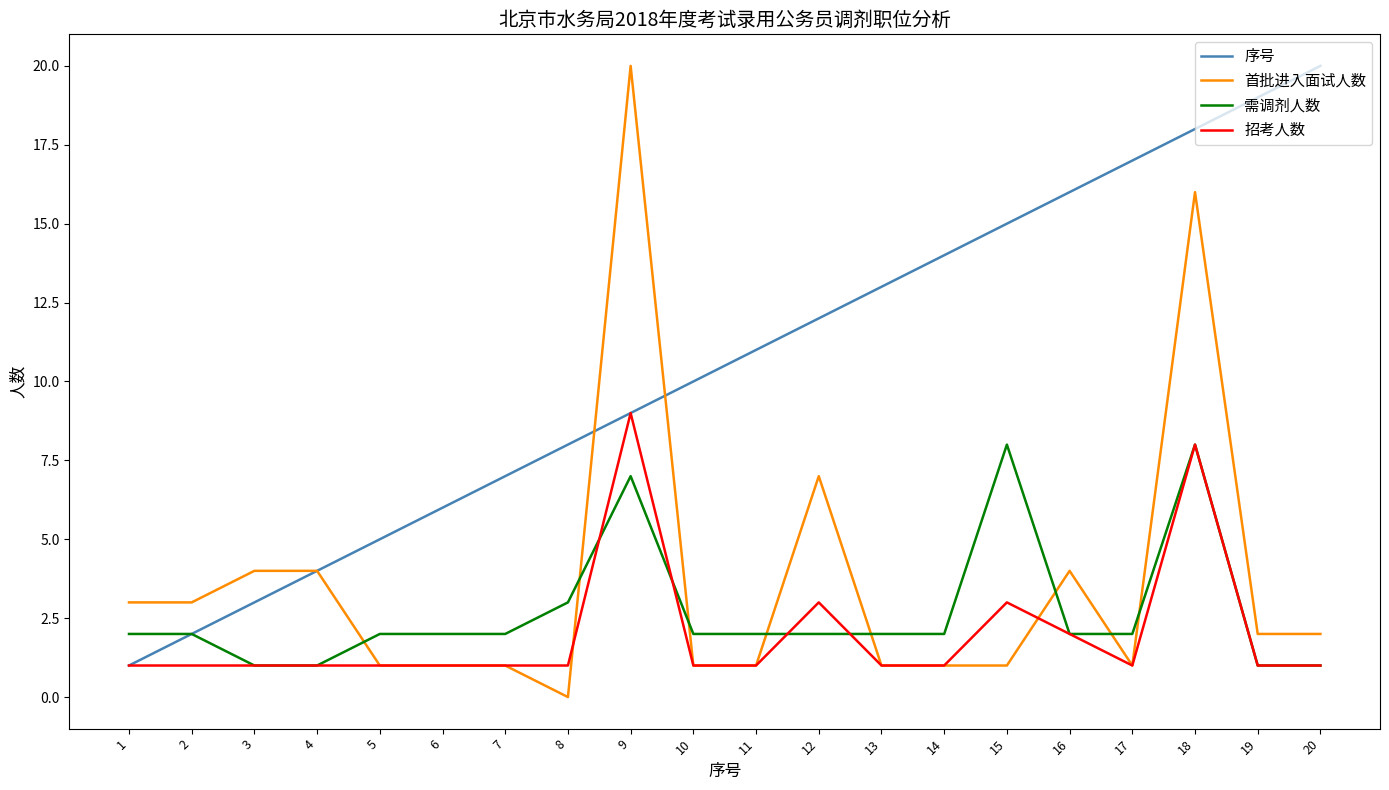

How many lines are shown in the chart?

4